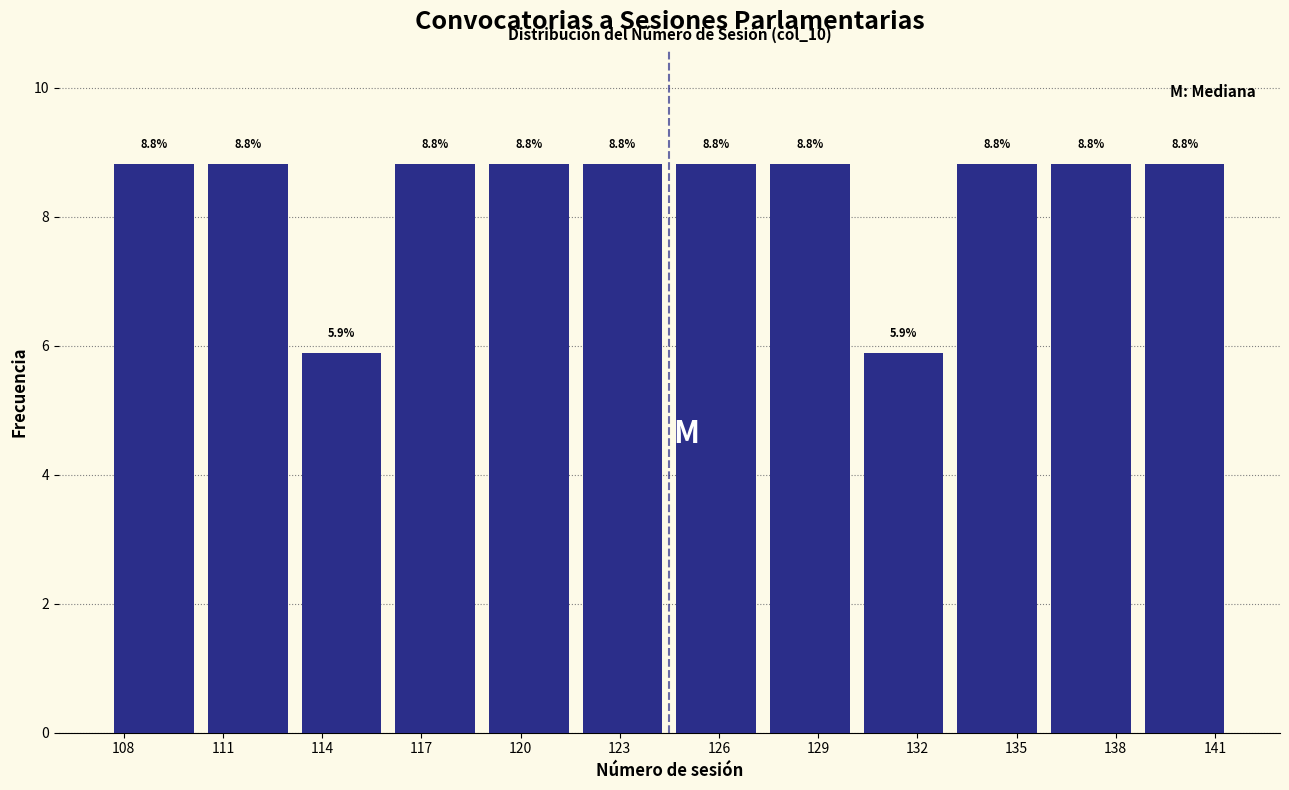

Reading left to right, list every bar in this chart as the range it spans on the x-axis followed by its height. The bar edges are not printed on the chart, so give them approximately, as read against the axis.

107.5 to 110.5: 8.8
110.5 to 113.0: 8.8
113.0 to 116.0: 5.9
116.0 to 119.0: 8.8
119.0 to 121.5: 8.8
121.5 to 124.5: 8.8
124.5 to 127.5: 8.8
127.5 to 130.0: 8.8
130.0 to 133.0: 5.9
133.0 to 136.0: 8.8
136.0 to 138.5: 8.8
138.5 to 141.5: 8.8